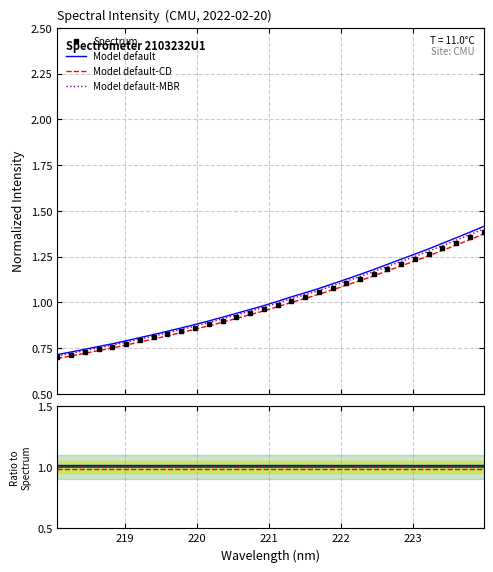

Does the chart have visible grid lines?

Yes